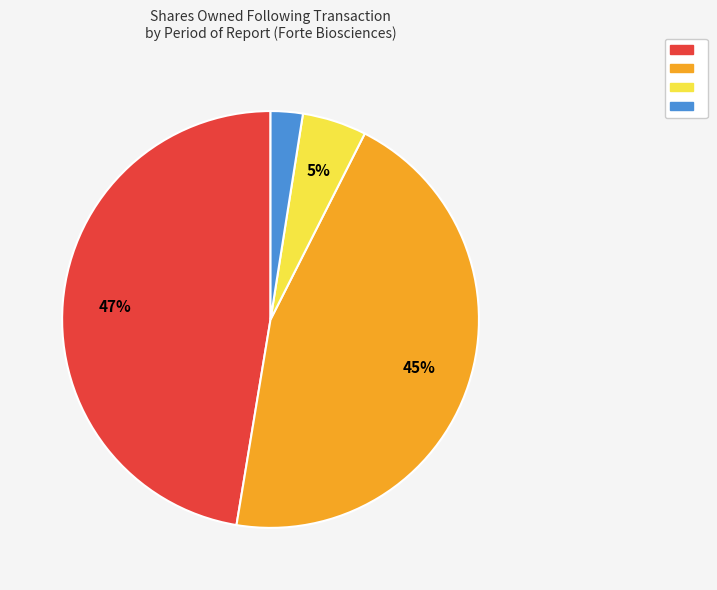

To the nearest percent, what is the difference between the largest and smallest slice percentages?

45%